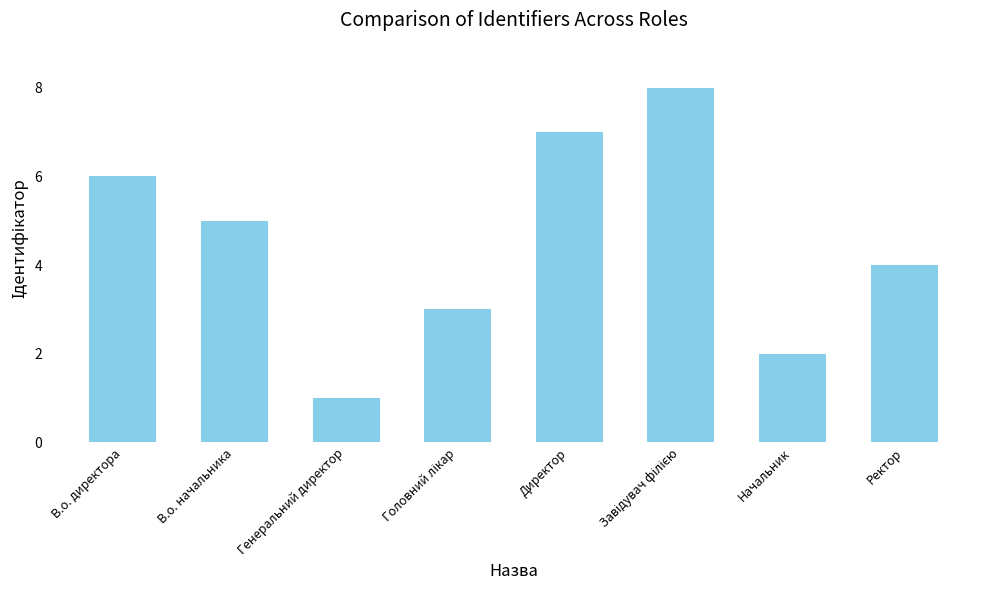

What is the greatest value displayed?

8